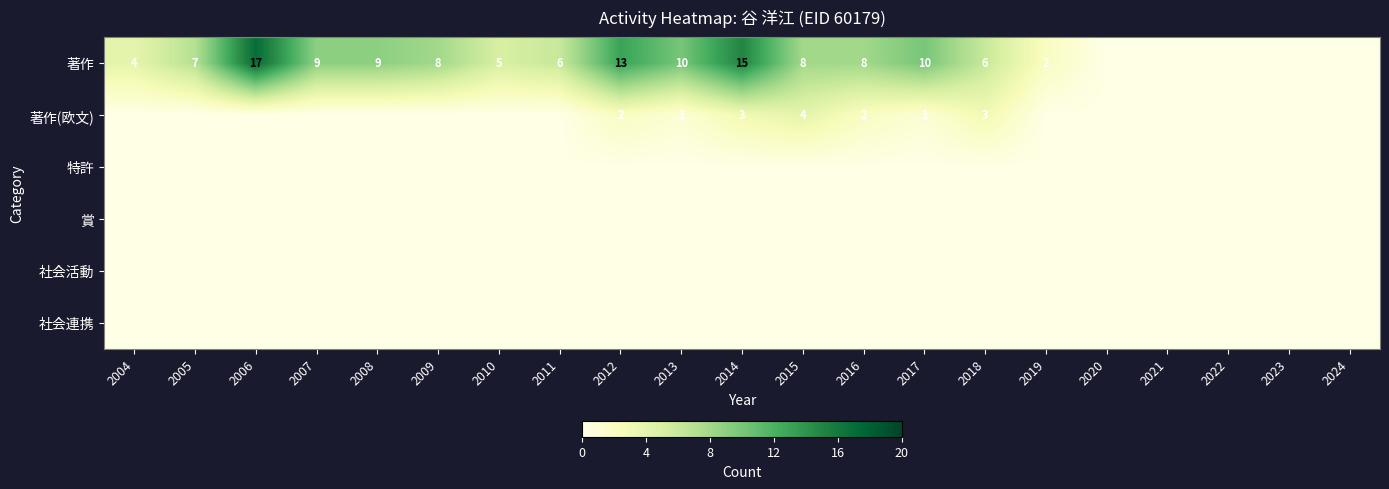

What is the maximum value for 著作(欧文)?

4